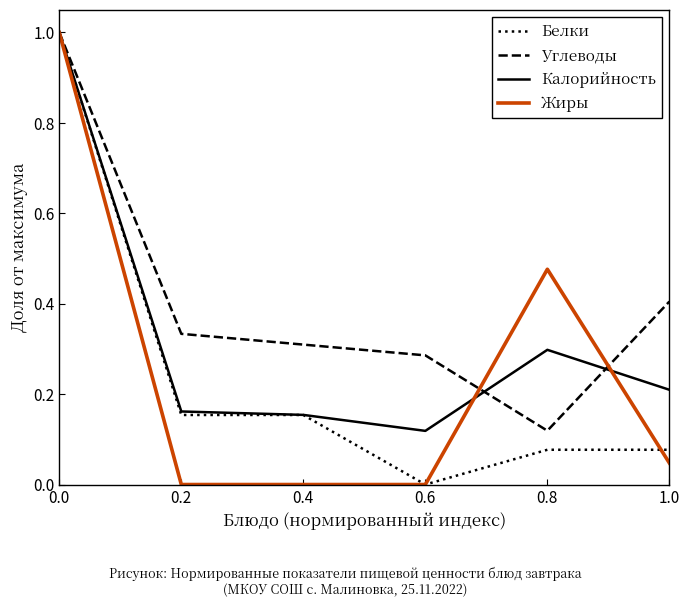

Which series has the largest total across all categories?

Углеводы